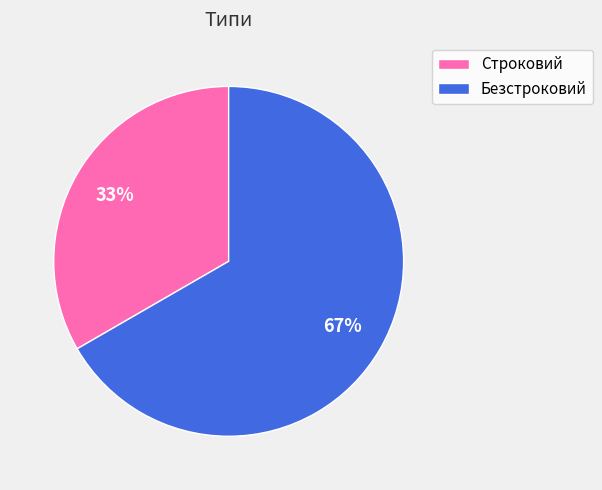

To the nearest percent, what portion does Строковий represent?

33%